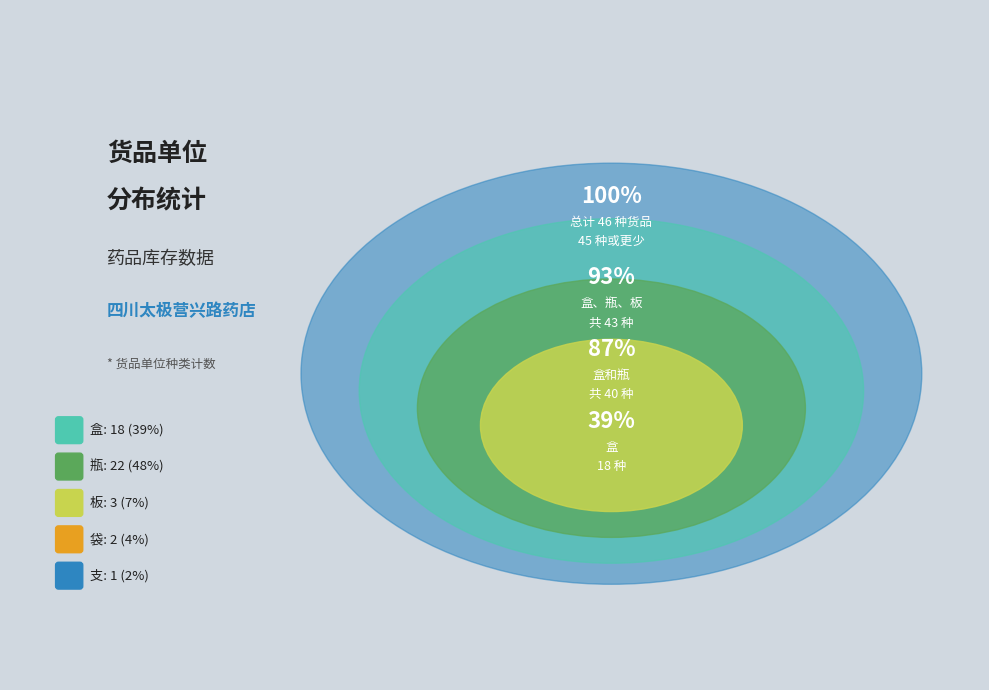

To the nearest percent, what is the combined percentage of 袋 and 瓶?

52%